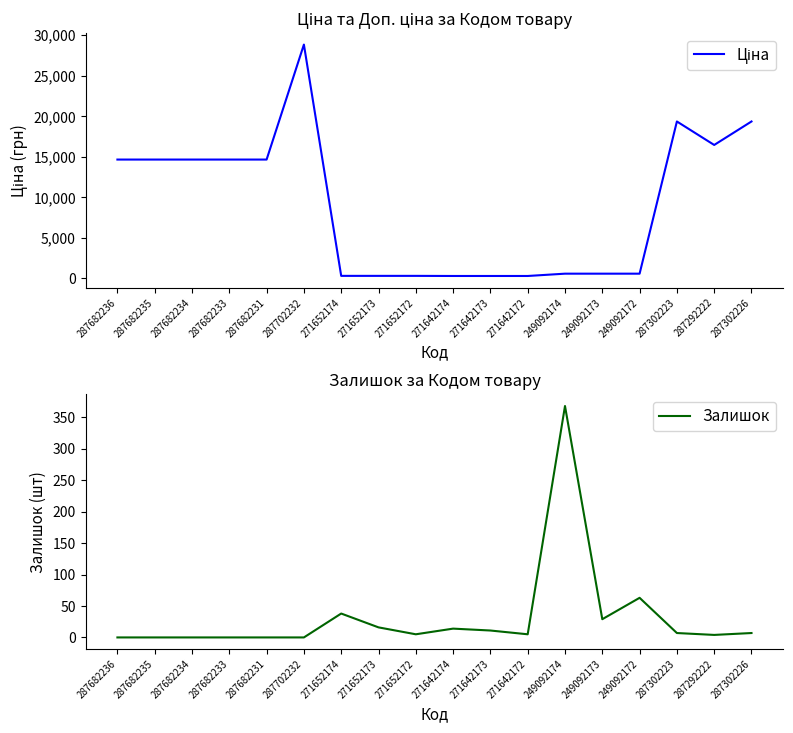

What is the spread (max minus min) of values at 287292222?

16444.2